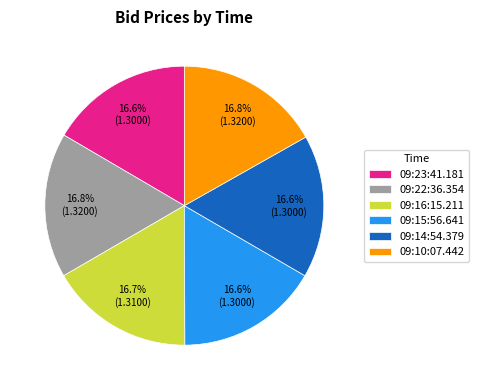

True or false: 09:22:36.354 accounts for 17% of the total.

True